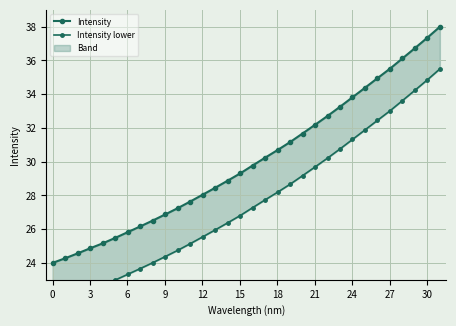

Is it true that Intensity equals 40.4 at 15?

False